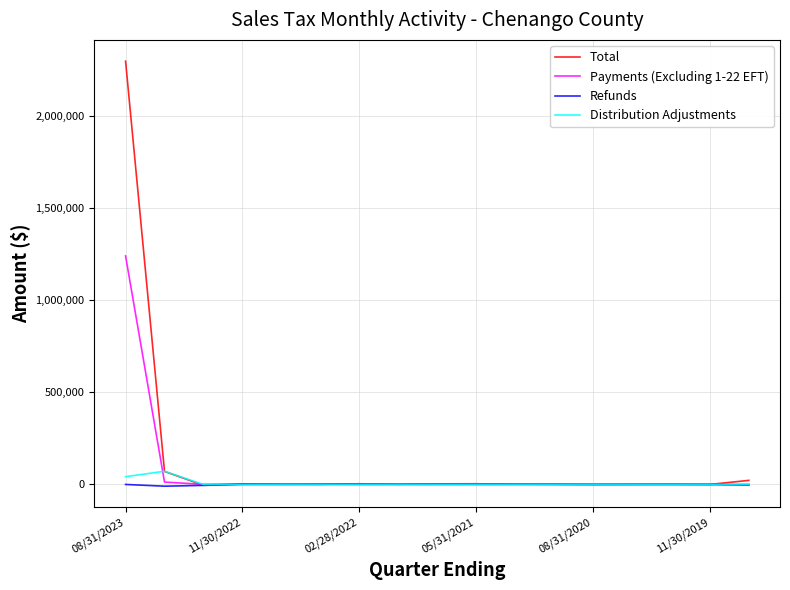

At how many categories does at least one series exceed 888482?

1